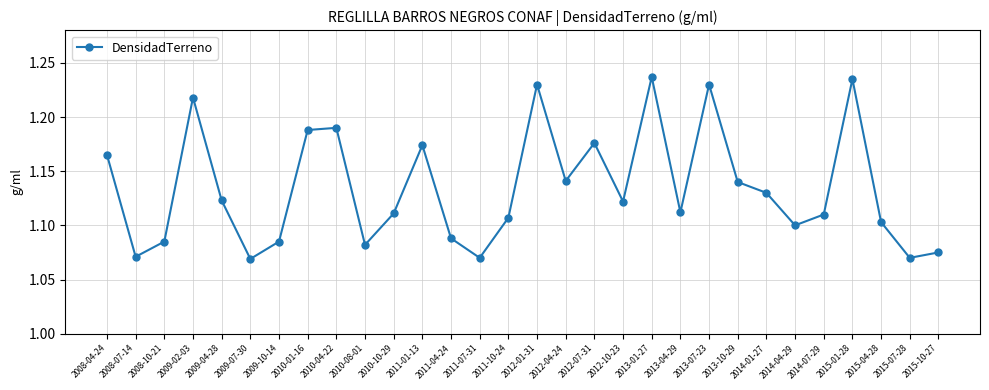

How many lines are shown in the chart?

1